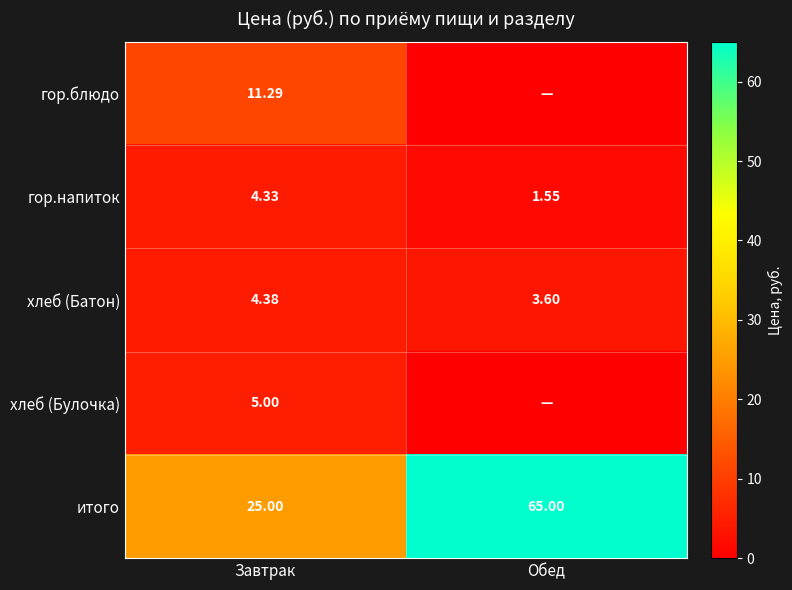

Rank the categories by хлеб (Батон) value from lowest to highest.

Обед, Завтрак